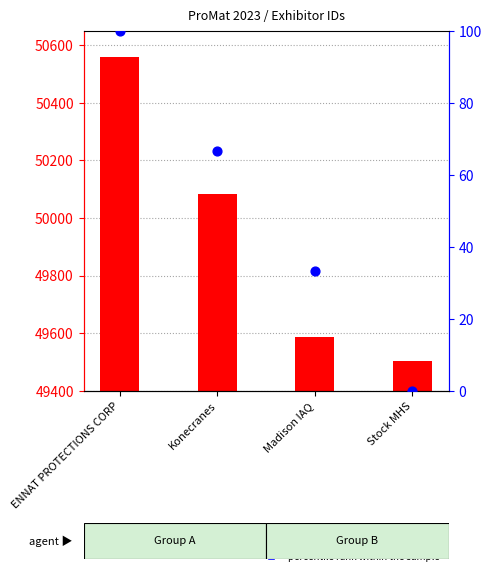

Which series has the largest total across all categories?

Exhibitor ID